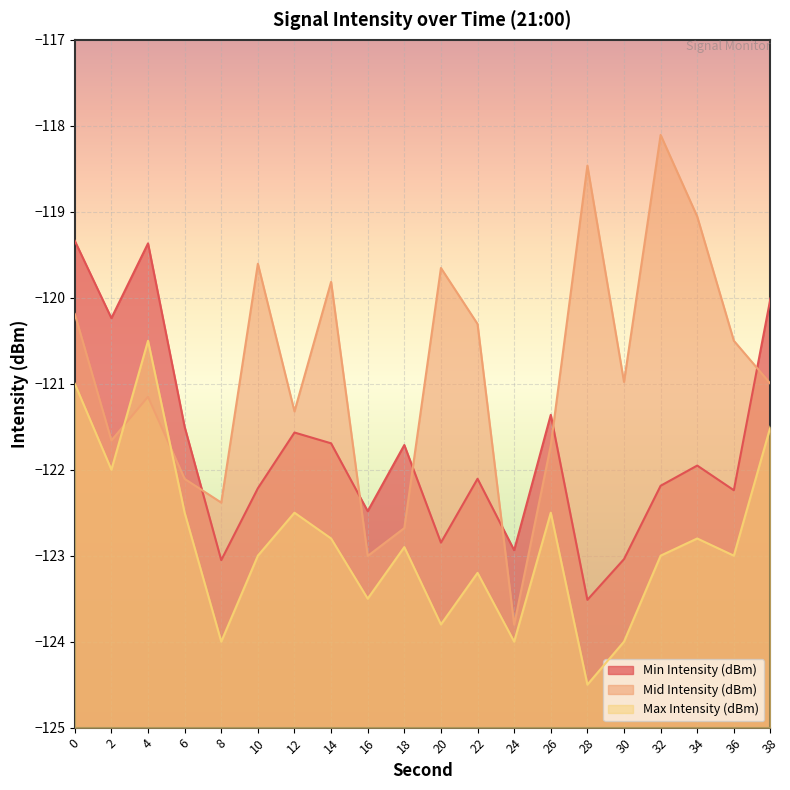

What are all the series names shown in the legend?

Min Intensity (dBm), Mid Intensity (dBm), Max Intensity (dBm)